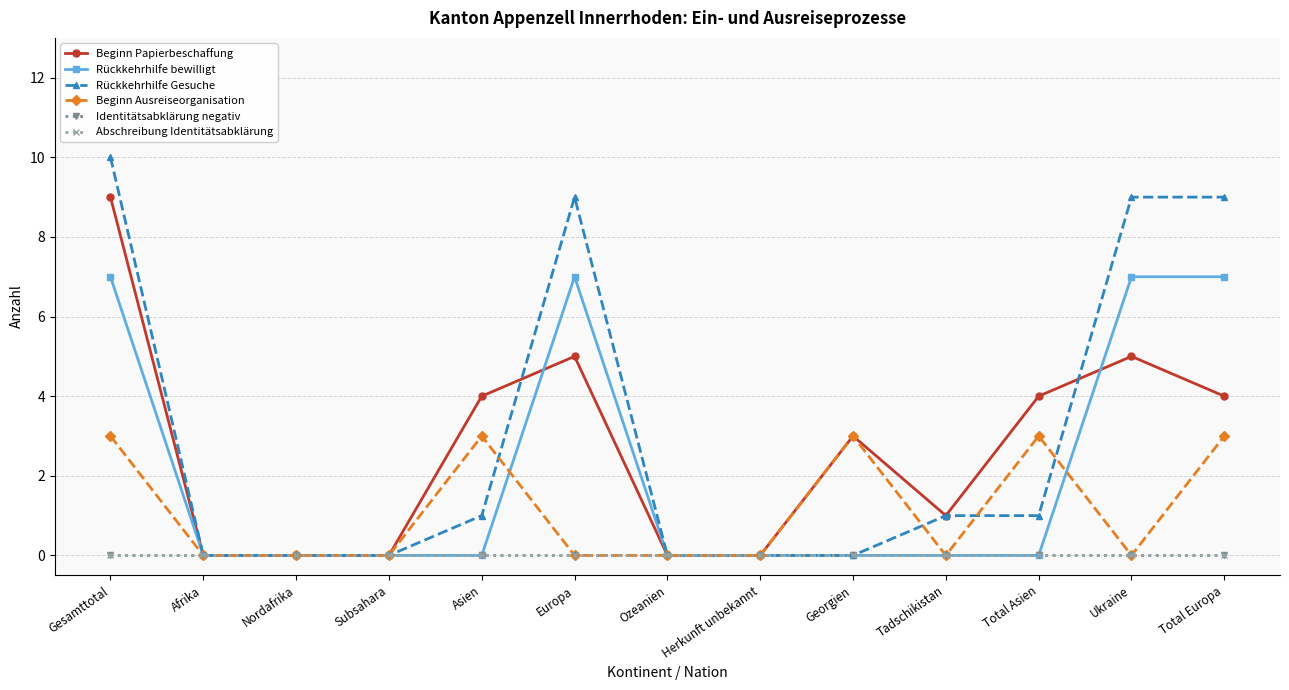

Count the number of data series in this chart.

6